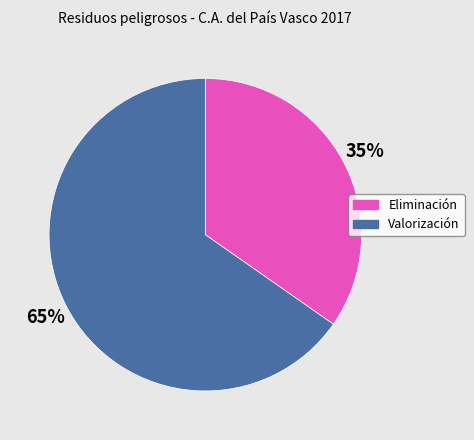

What is the ratio of the value at Eliminación to the value at Valorización?

0.5